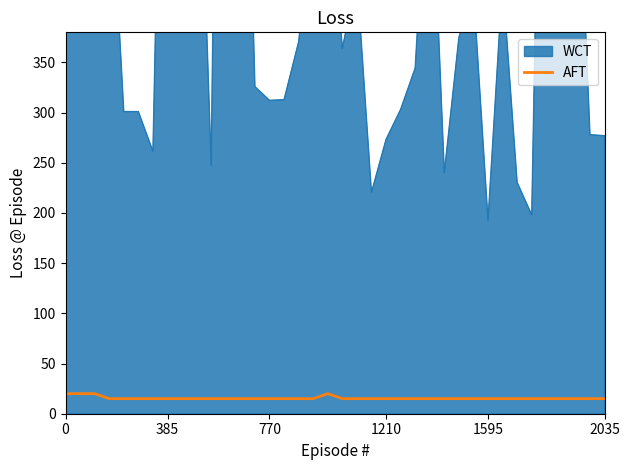

What is the lowest value of the AFT series?

15